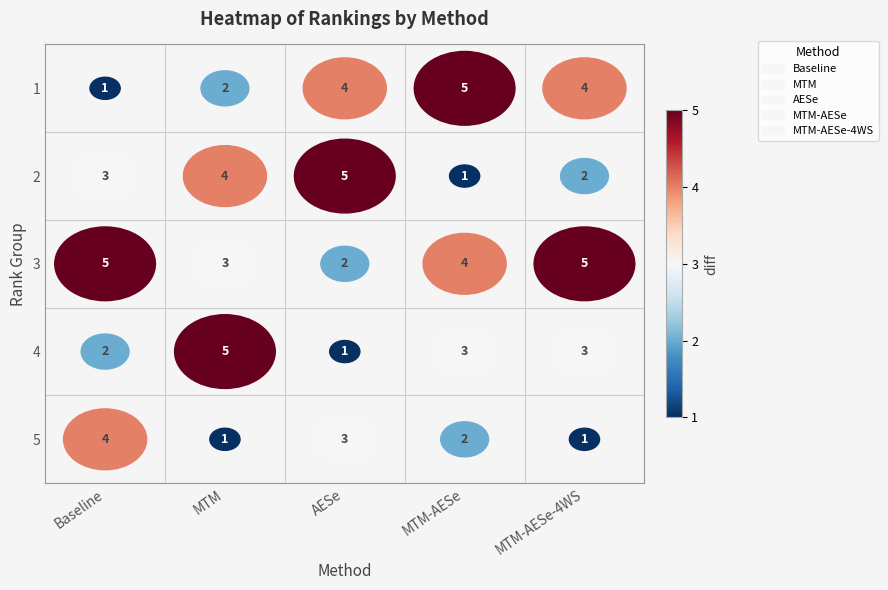

How many AESe values are between 2 and 4?

3